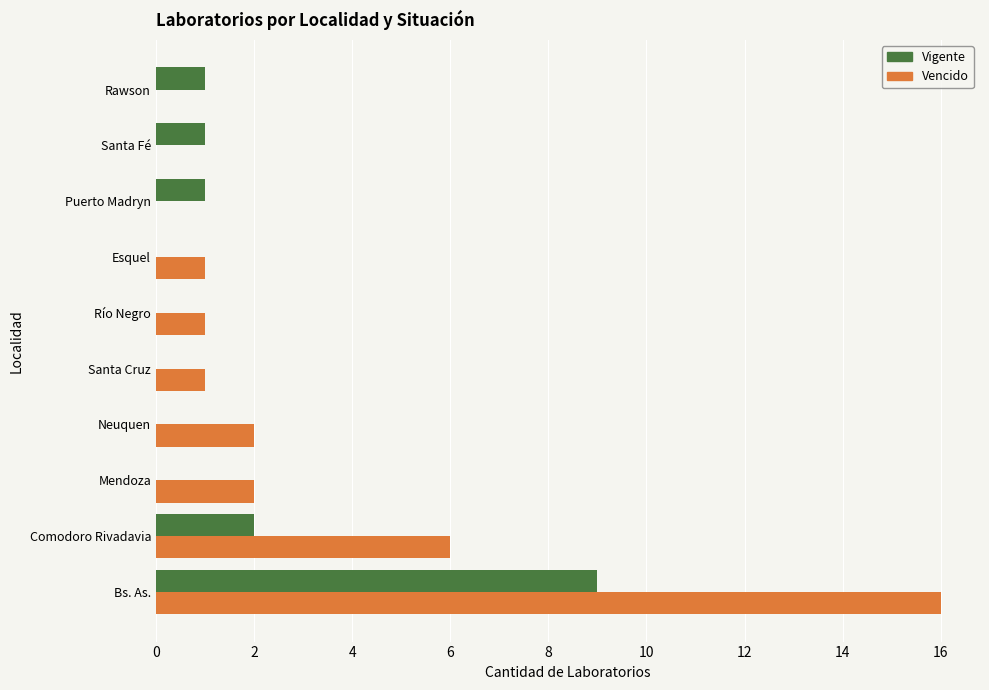

What value does the Vencido series have at Bs. As., to the nearest 5?

15